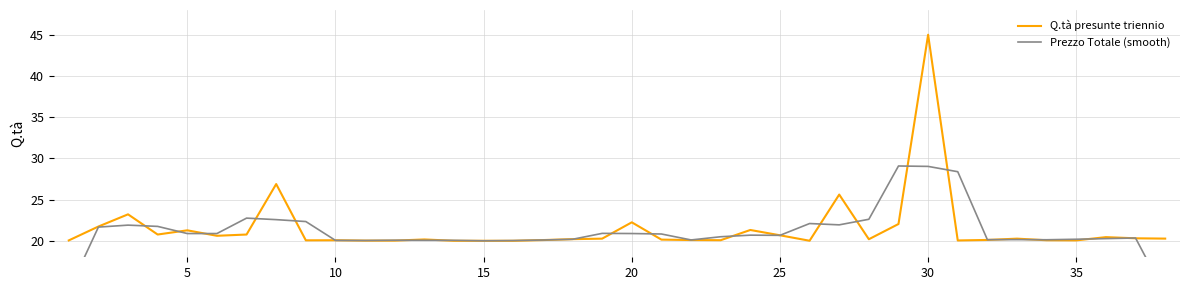

What is the minimum value for Q.tà presunte triennio?

20.0